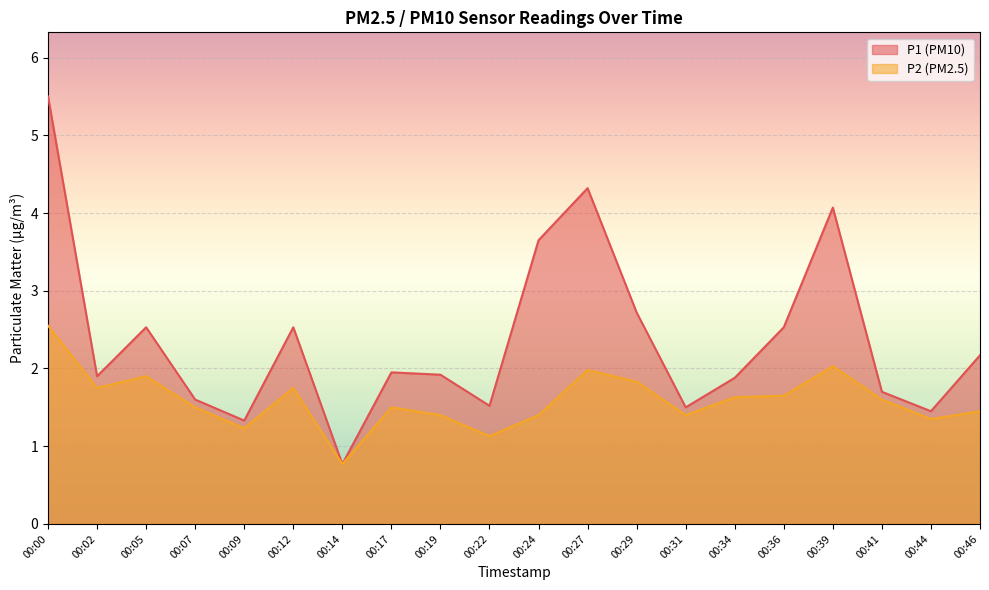

How many interior local valleys does the P1 series have?

6